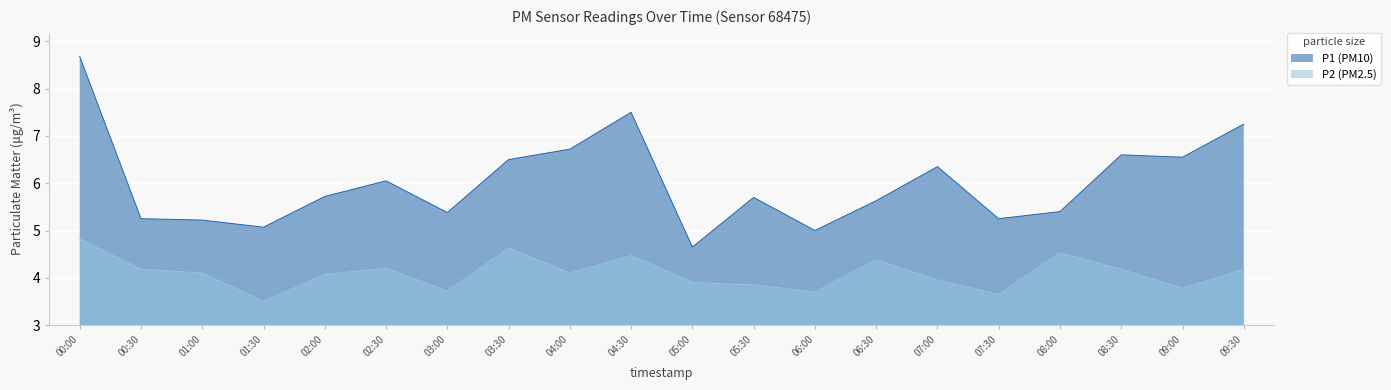

The value of P1 at 08:30 is 6.6. True or false?

True